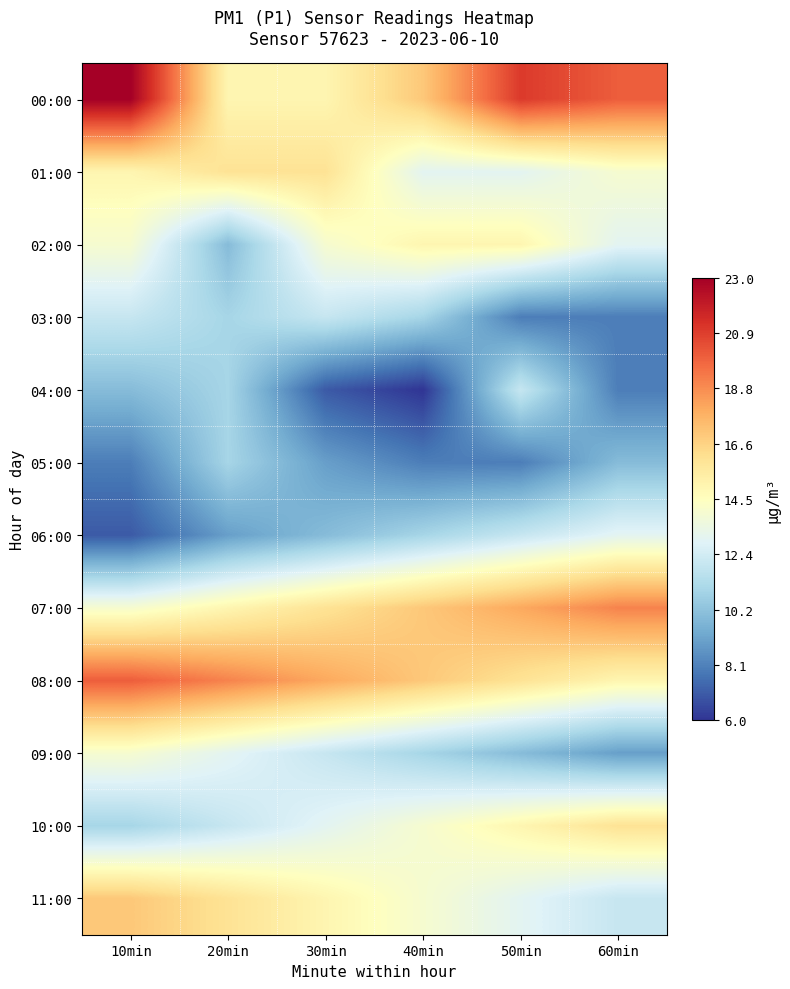

Reading left to right, what are all the values shown in this chart?

00:00: 10min=23	20min=15	30min=15	40min=17	50min=21	60min=20
01:00: 10min=15	20min=16	30min=16	40min=13	50min=13	60min=14
02:00: 10min=14	20min=10	30min=14	40min=15	50min=15	60min=13
03:00: 10min=12	20min=11	30min=12	40min=11	50min=8	60min=8
04:00: 10min=10	20min=11	30min=7	40min=6	50min=12	60min=8
05:00: 10min=8	20min=11	30min=9	40min=8	50min=8	60min=10
06:00: 10min=7	20min=9	30min=10	40min=11	50min=12	60min=13
07:00: 10min=14	20min=15	30min=16	40min=17	50min=18	60min=19
08:00: 10min=20	20min=19	30min=18	40min=17	50min=16	60min=15
09:00: 10min=14	20min=13	30min=12	40min=11	50min=10	60min=9
10:00: 10min=11	20min=12	30min=13	40min=14	50min=15	60min=16
11:00: 10min=17	20min=16	30min=15	40min=14	50min=13	60min=12